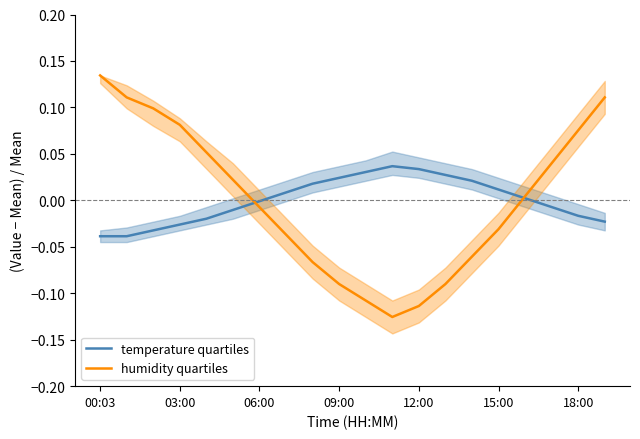

Which category has the highest value in the humidity quartiles series?

00:03